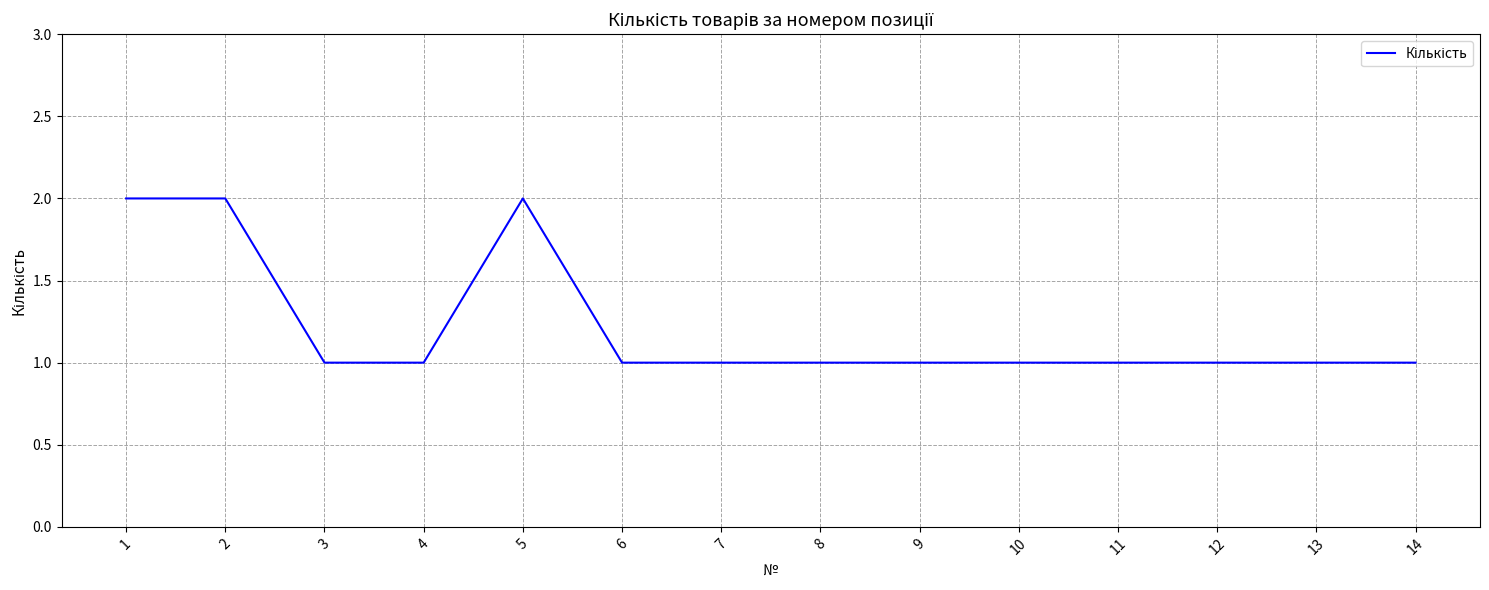

The chart shows a value of 2 at 1. True or false?

True